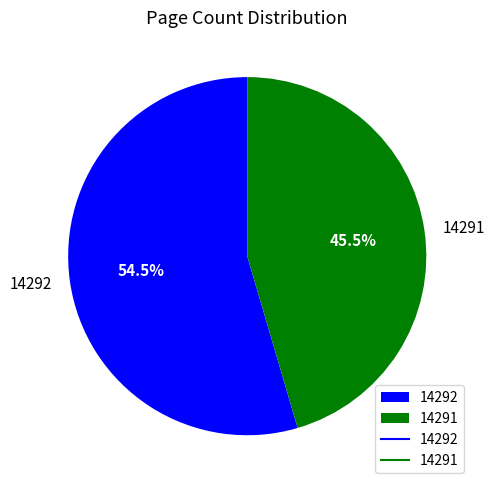

To the nearest percent, what is the difference between the 14292 and 14291 slice percentages?

9%